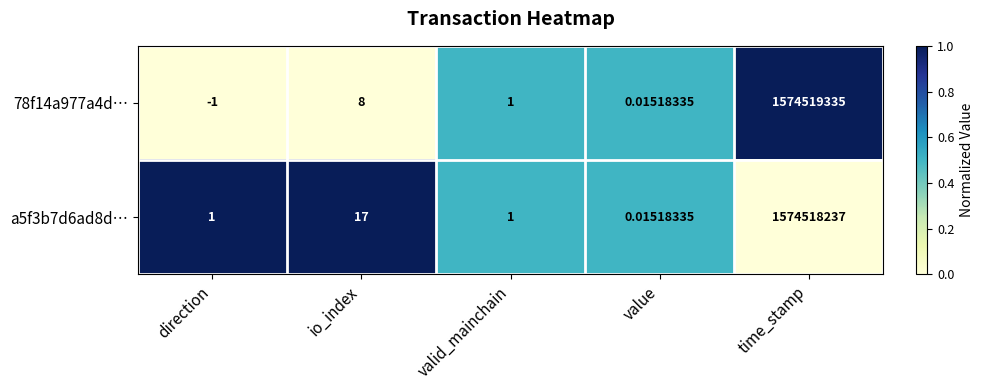

At which label does a5f3b7d6ad8d… reach its peak?

time_stamp